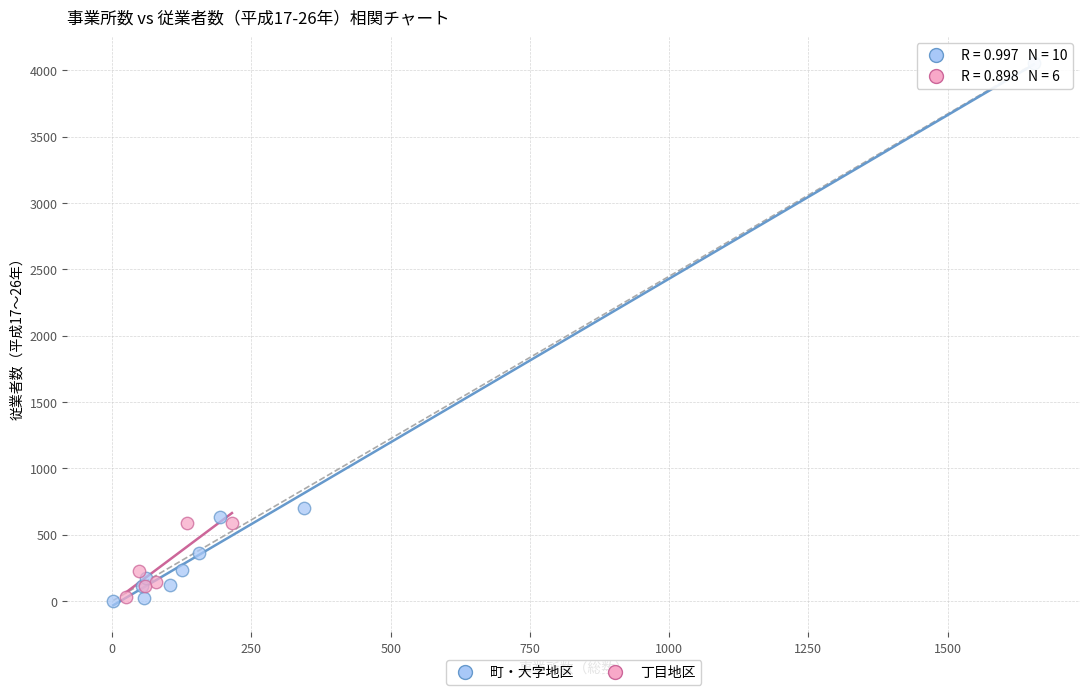

Which series reaches the maximum Y coordinate?

町・大字地区